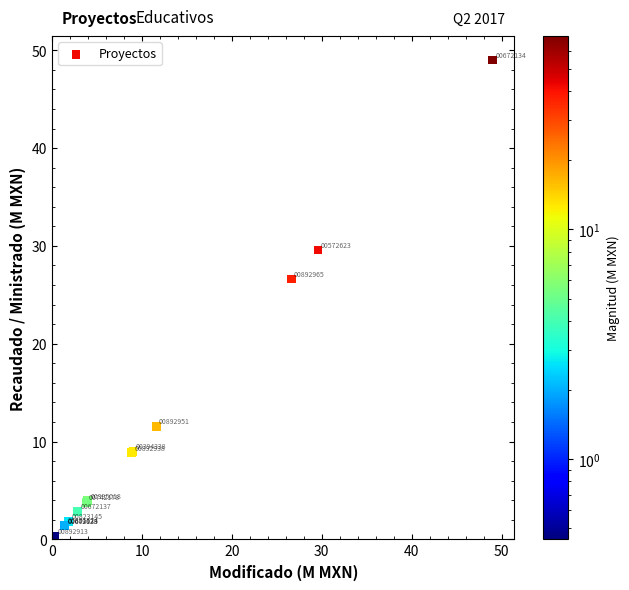

What Y value in the scatter plot is closest to 24?

26.6